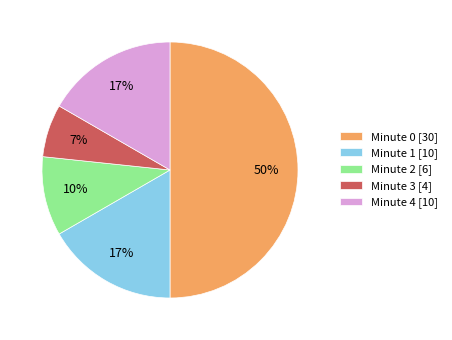

Is Minute 4 [10] the majority of the pie?

No